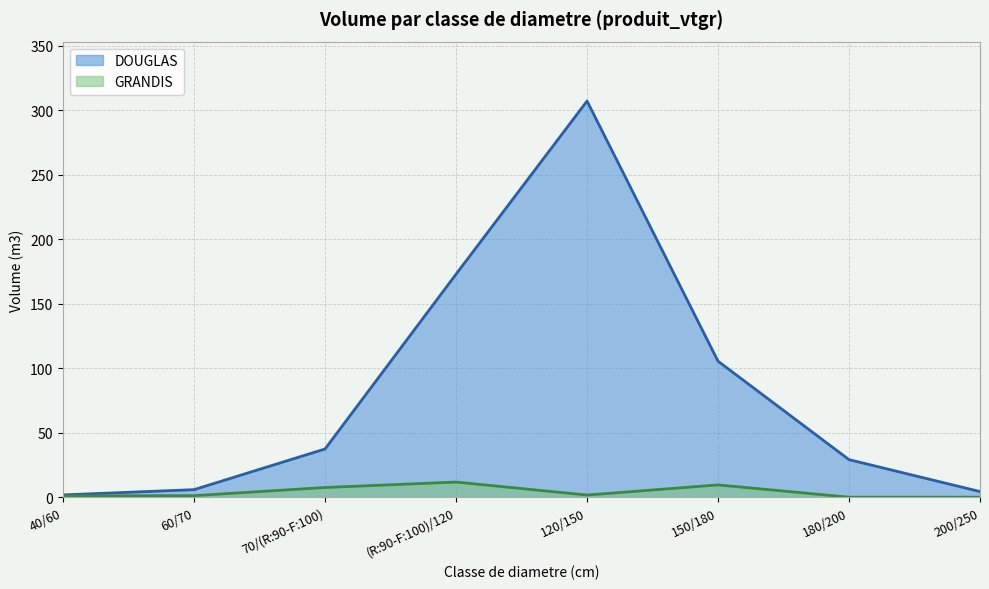

What is the sum of the GRANDIS values at (R:90-F:100)/120 and 200/250?

11.7